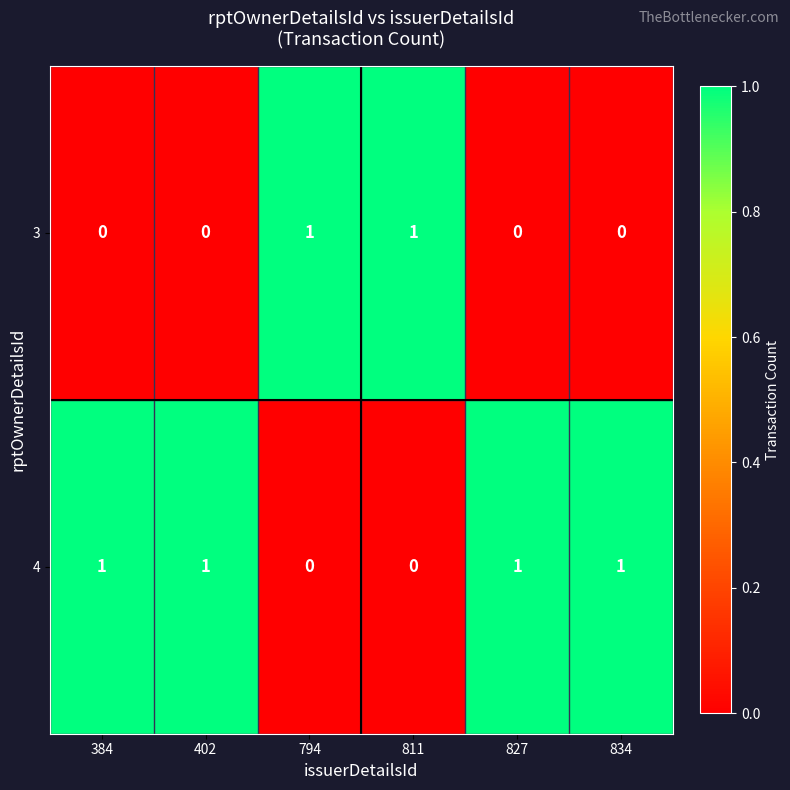

How many distinct data groups are displayed?

2